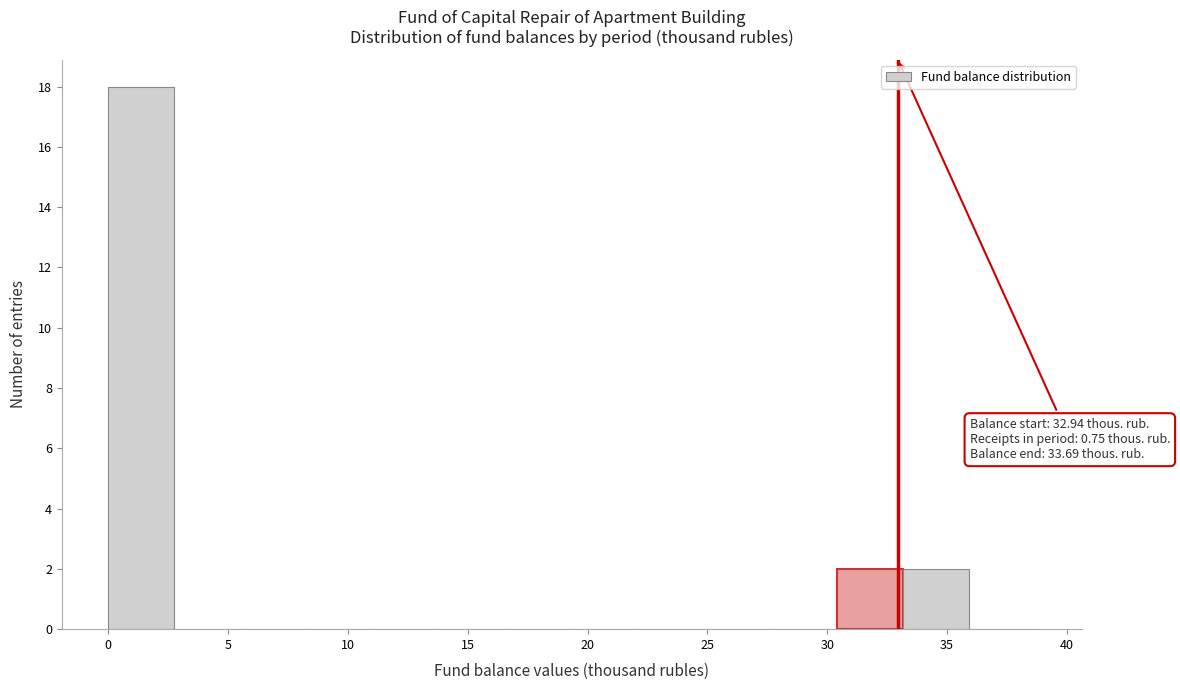

Over which range of the x-axis is the bar tallest?

0.0 to 3.0